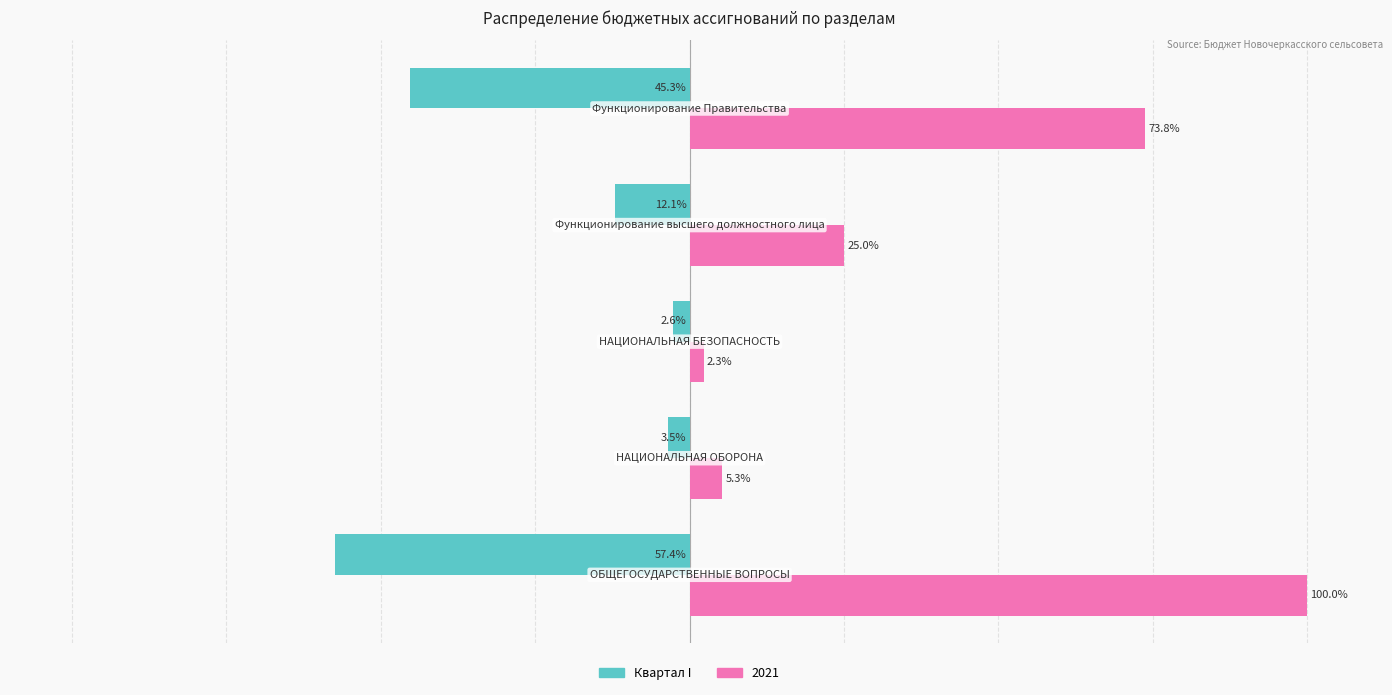

Rank the series by their average value, from highest to lowest.

2021, Квартал I